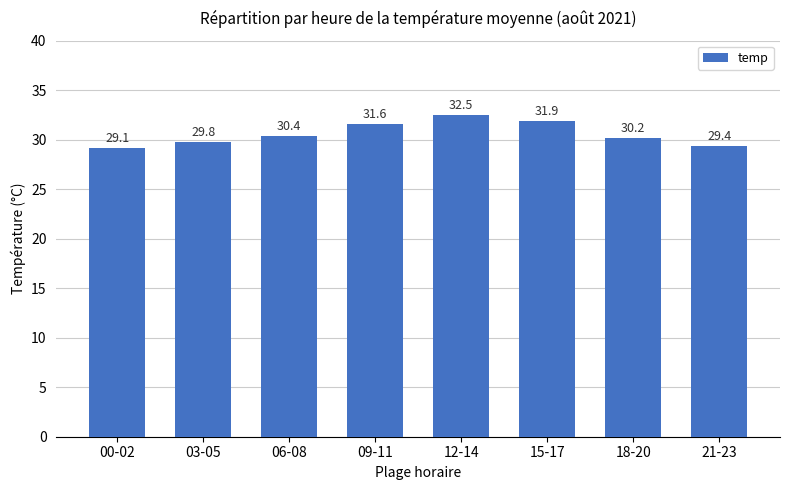

Is it true that the value at 06-08 is 30.4?

True